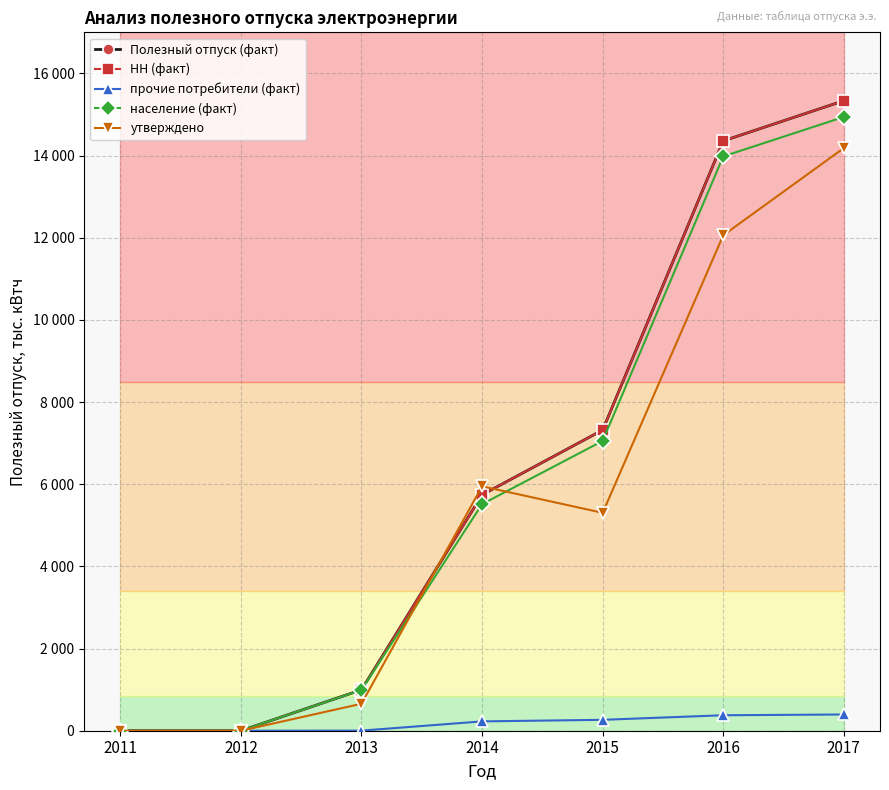

Is this an area chart (filled region under the line)?

No